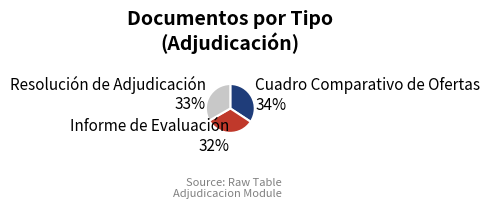

What percentage is the Cuadro Comparativo de Ofertas slice, to the nearest percent?

34%